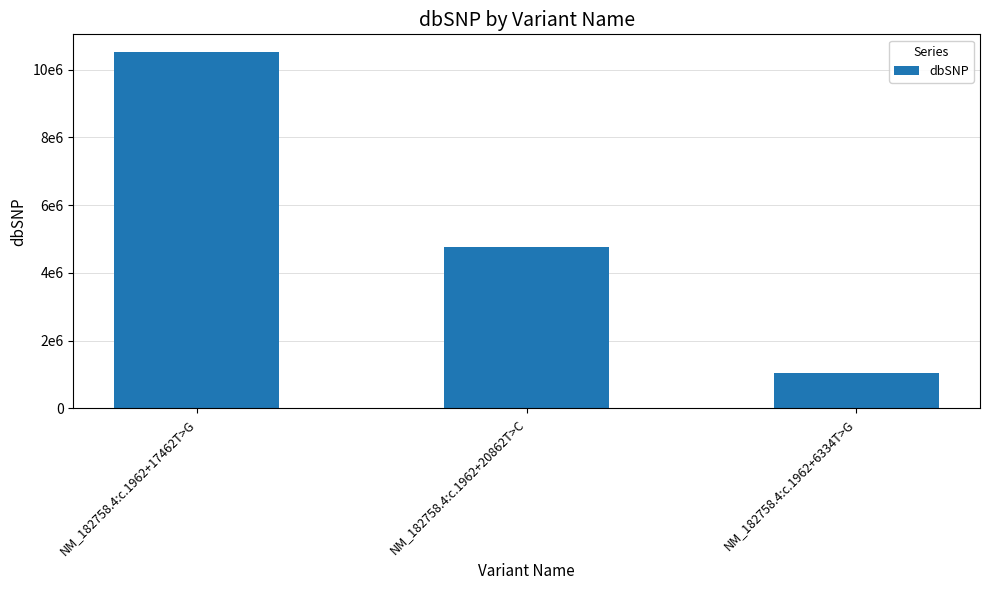

Between NM_182758.4:c.1962+6334T>G and NM_182758.4:c.1962+20862T>C, which is larger?

NM_182758.4:c.1962+20862T>C